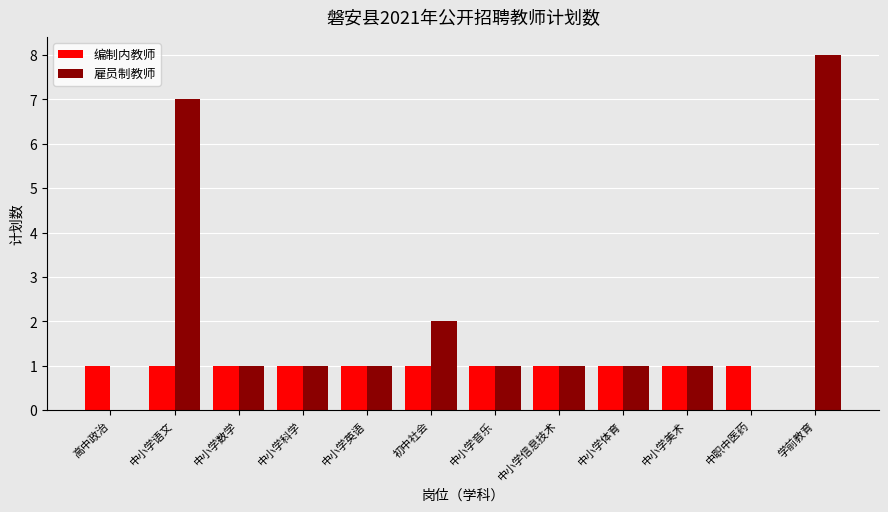

What is the sum of all 编制内教师 values?

11